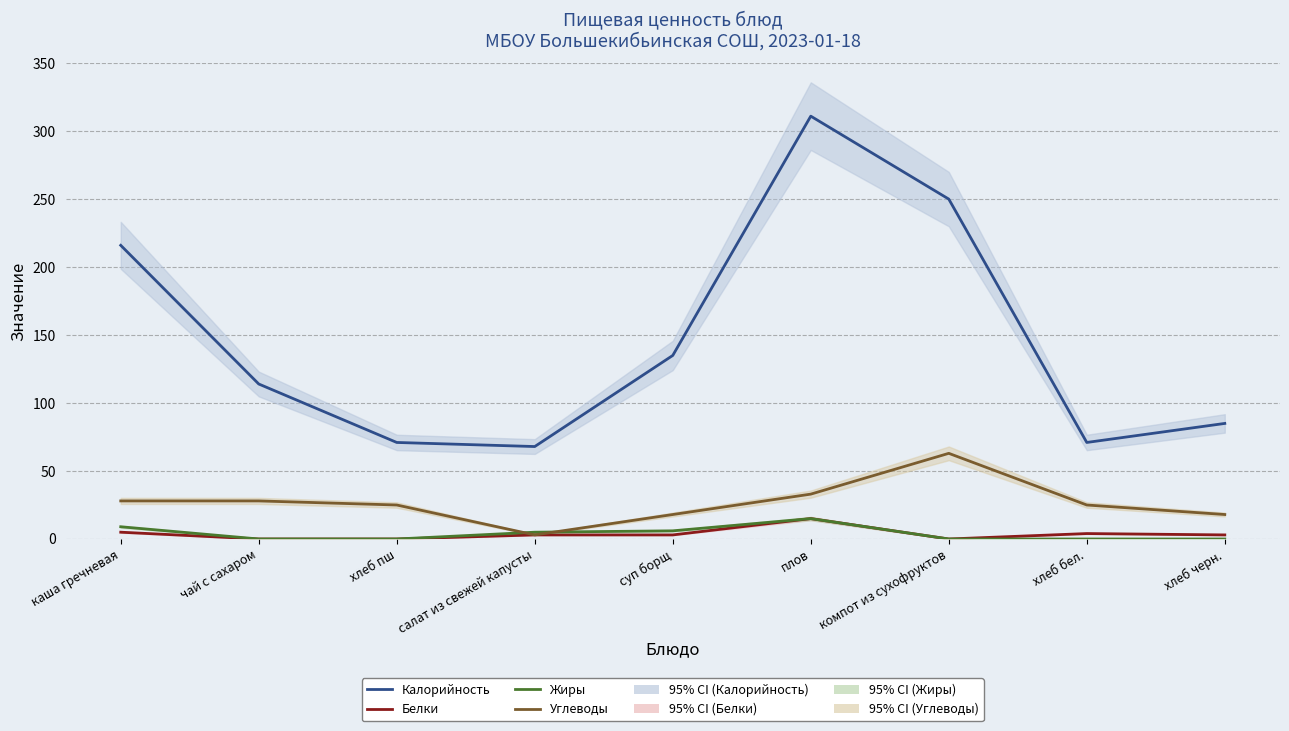

What is the difference between the second highest and second lowest values in the Калорийность series?

179